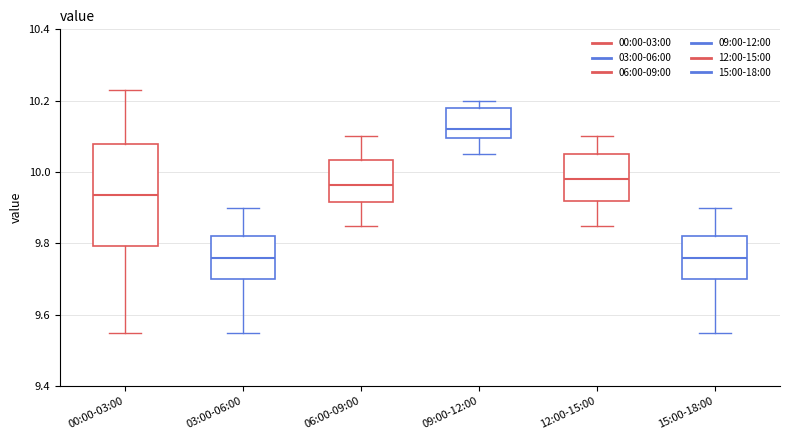

Which box's median line is the highest?

09:00-12:00